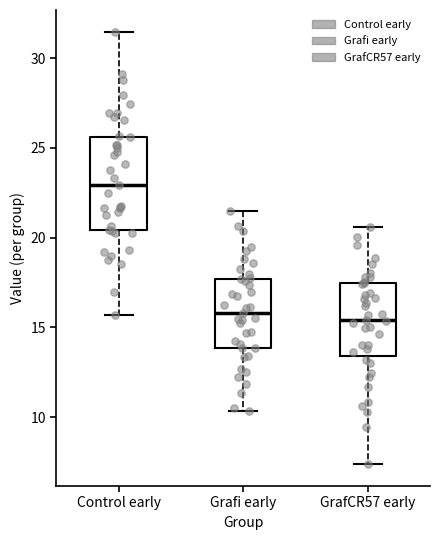

Reading left to right, transcribe this box plot: for each box, give where its median line is, the range the box spans, and where its two whiskers end, as read against the y-axis. The values are not printed on the chart, so give them approximately, as read against the axis.

Control early: median 23.0, box 20.5 to 25.5, whiskers 15.5 to 31.5
Grafi early: median 16.0, box 14.0 to 17.5, whiskers 10.5 to 21.5
GrafCR57 early: median 15.5, box 13.5 to 17.5, whiskers 7.5 to 20.5